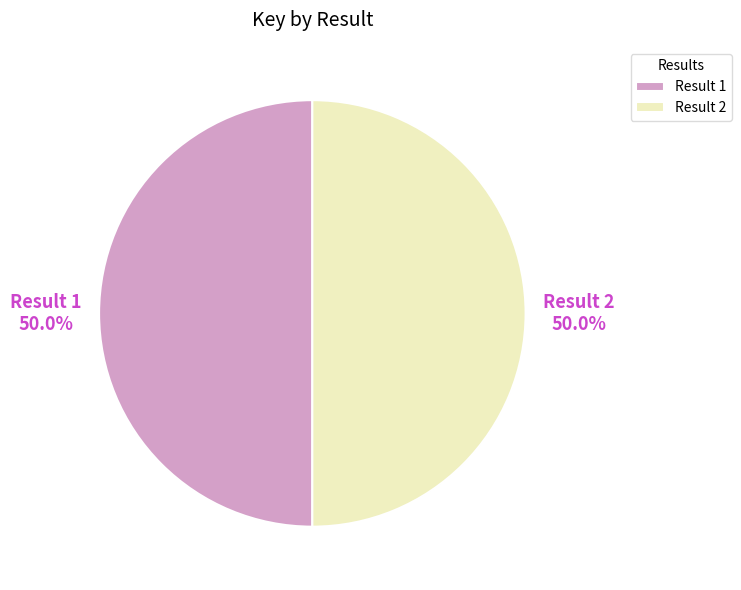

What percentage do Result 1 and Result 2 together represent?

100.0%